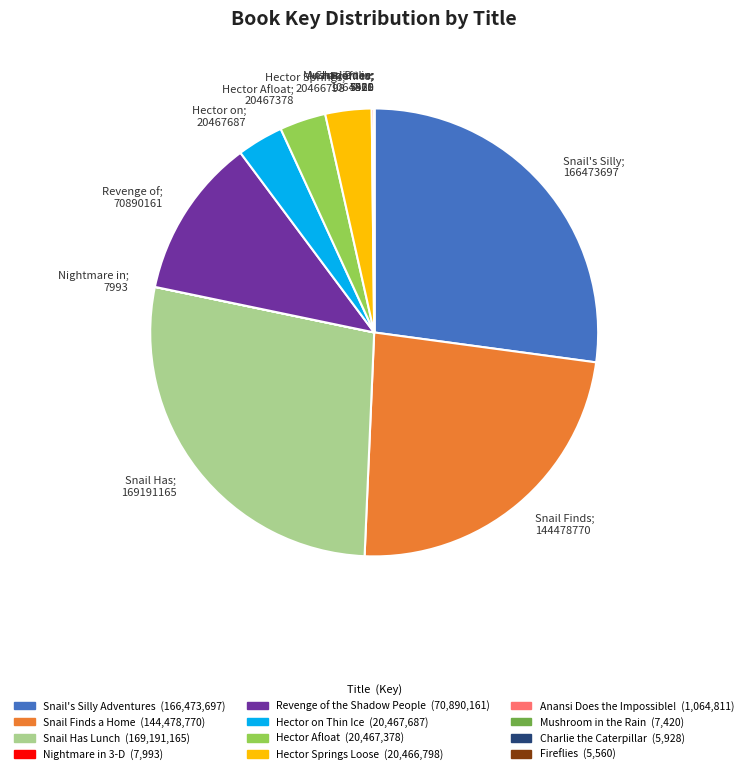

Approximately how many times larger is the value at Snail Has; 169191165 compared to Revenge of; 70890161?

2.4